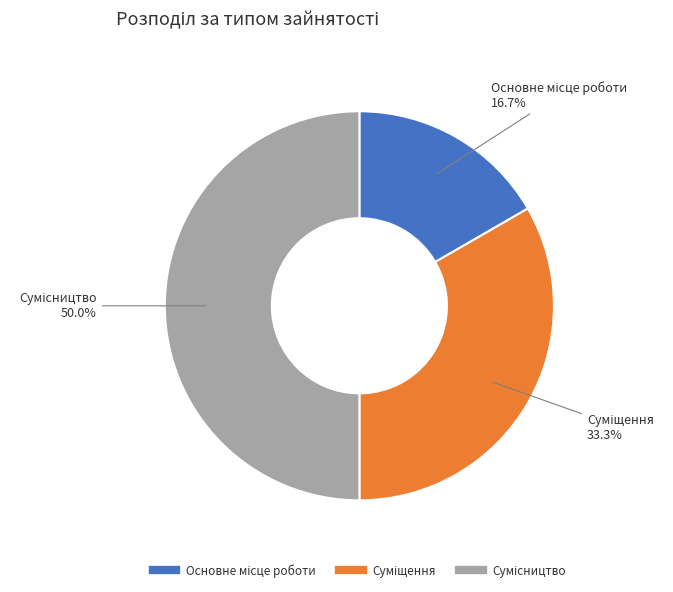

How many slices are in this pie chart?

3